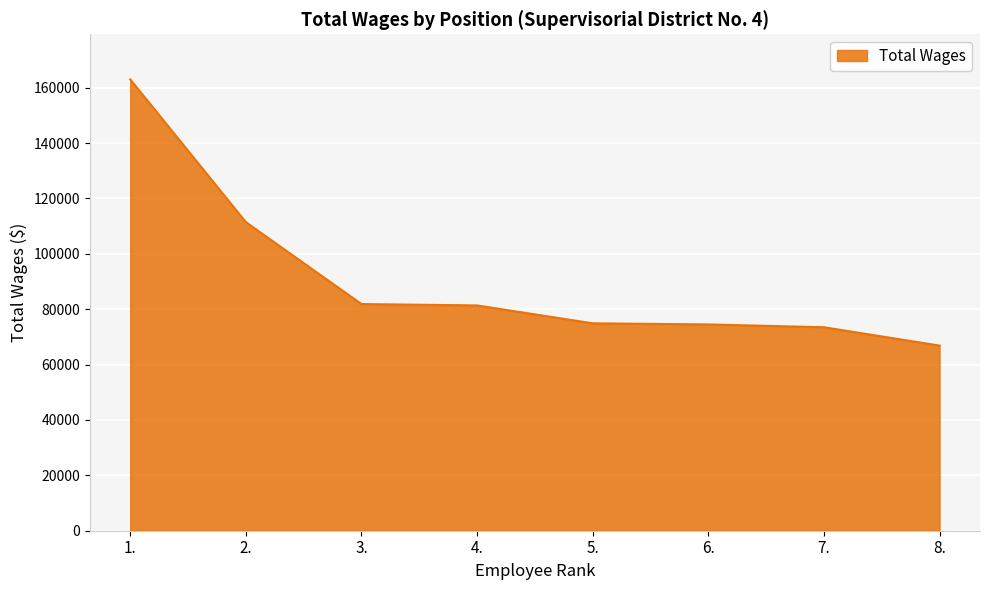

Which has a higher value, 6. or 1.?

1.